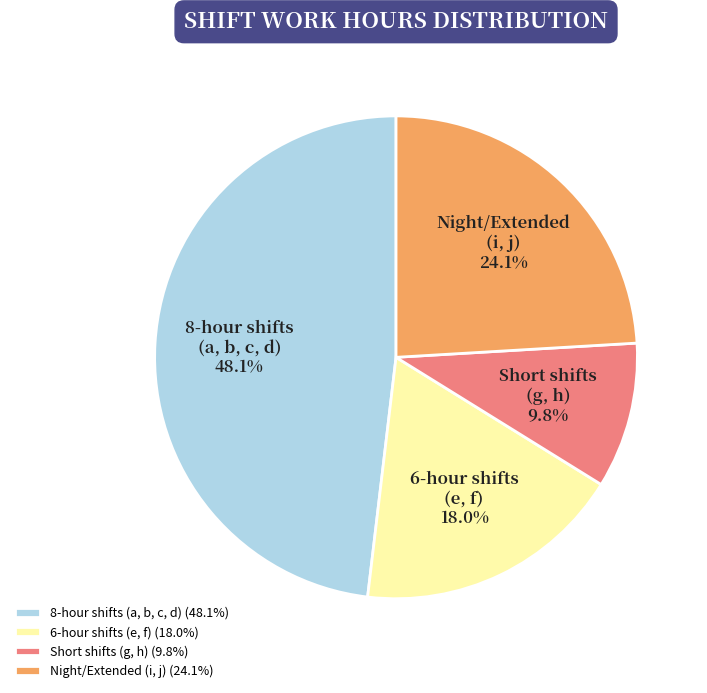

What is the ratio of the value at 6-hour shifts (e, f) 18.0% to the value at 8-hour shifts (a, b, c, d) 48.1%?

0.4